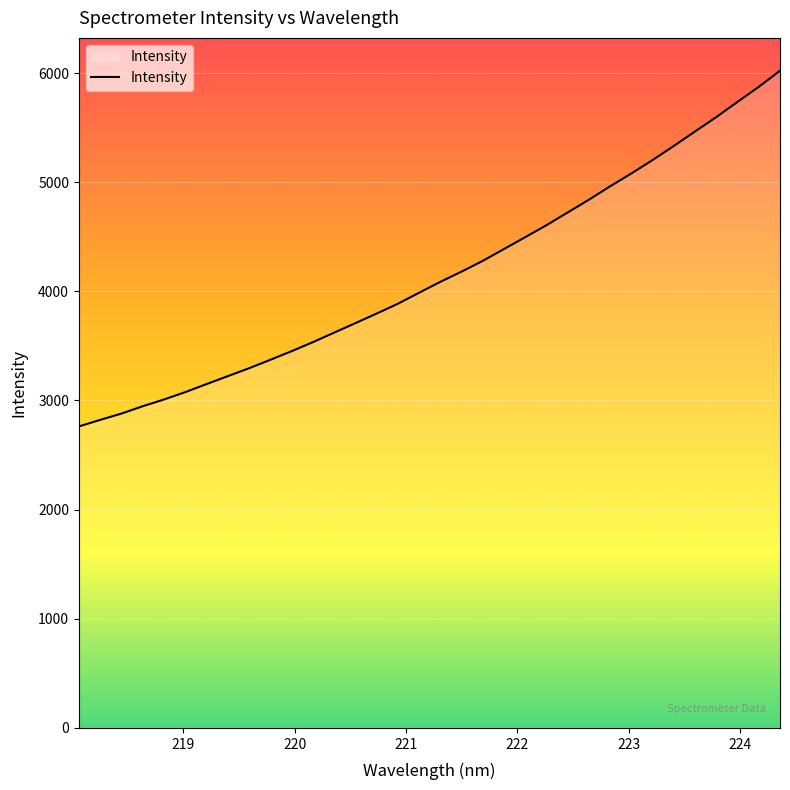

What is the difference between the second highest and minimum values?

3111.1